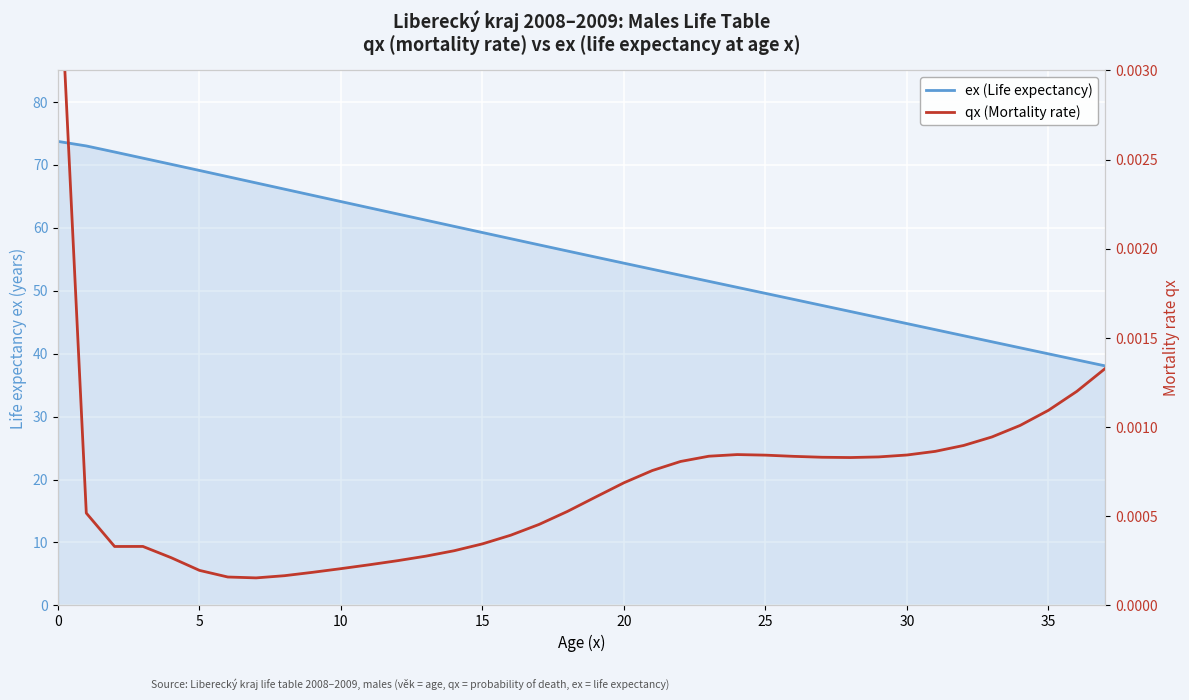

How many values in the ex (Life expectancy) series are below 56?

19